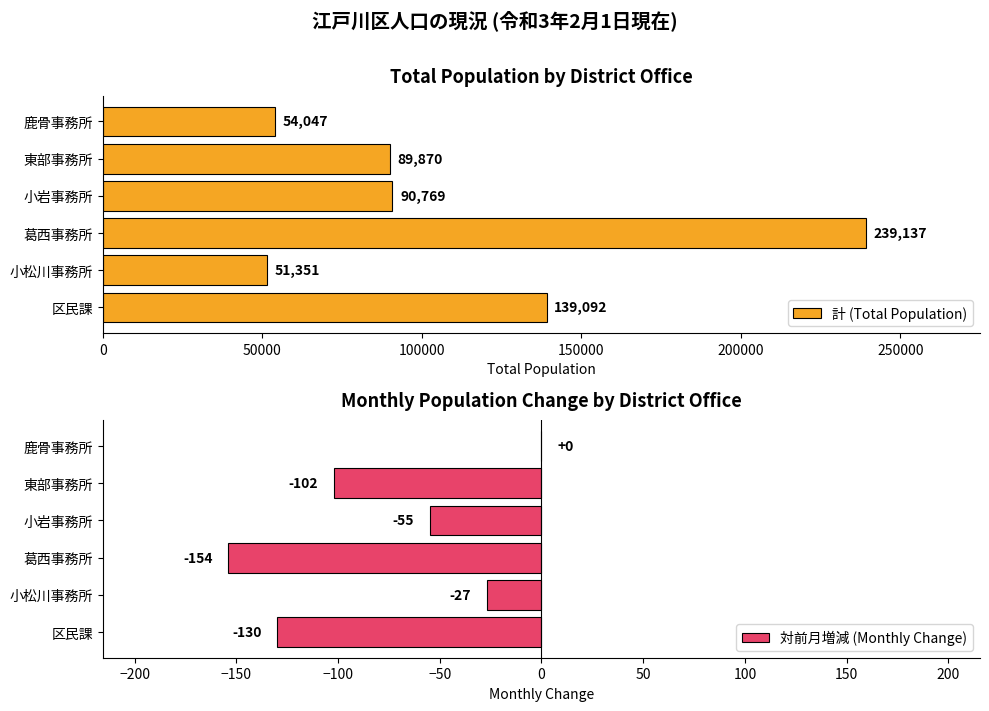

The 対前月増減 (Monthly Change) series shows -102 at 東部事務所. True or false?

True